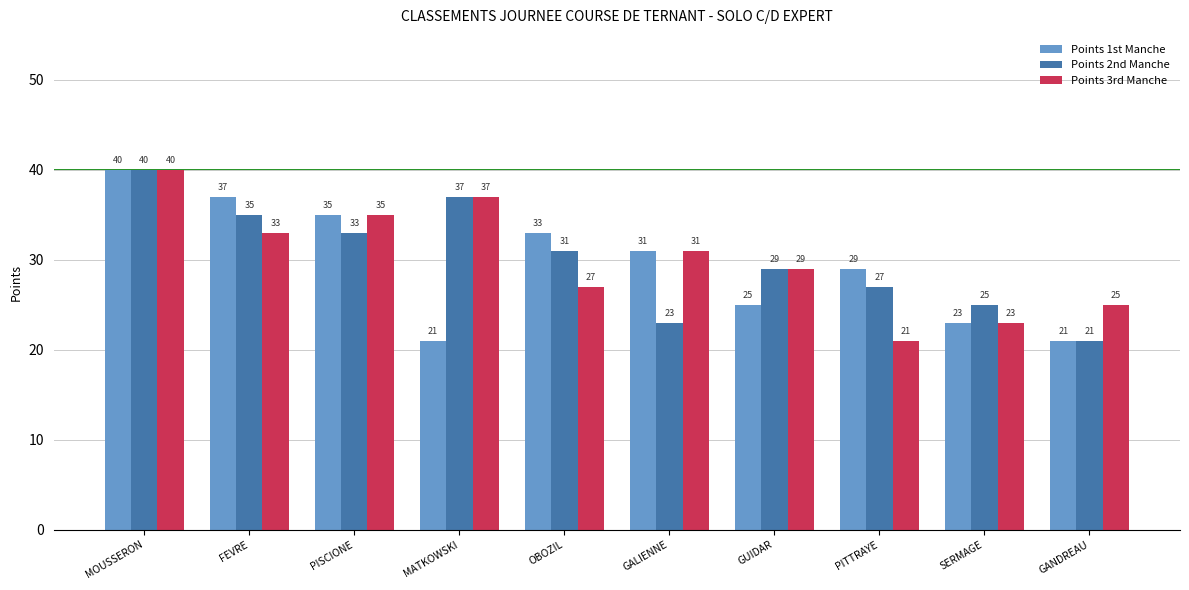

Which series changed the most between FEVRE and GALIENNE?

Points 2nd Manche